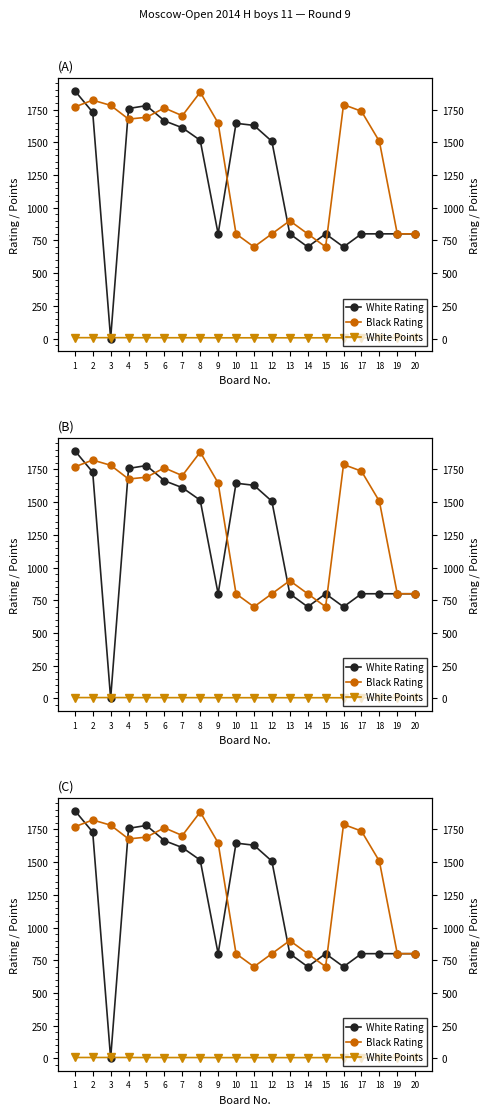

Which label corresponds to the smallest value in the chart?

3